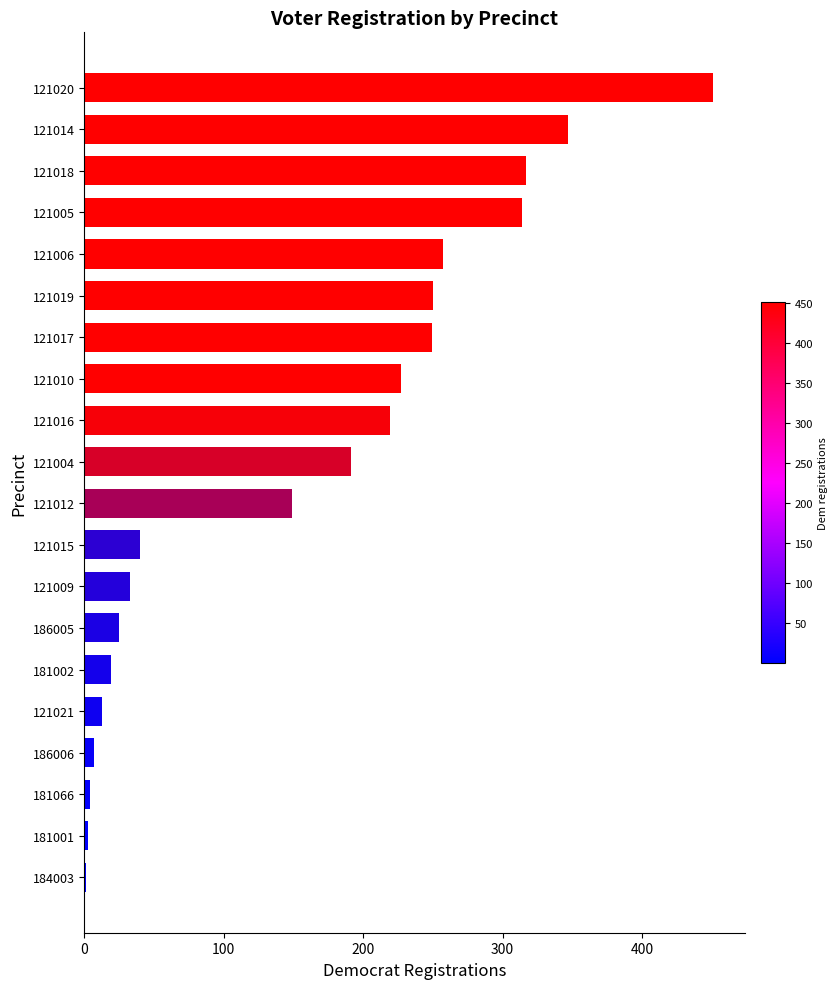

What is the ratio of the value at 121010 to the value at 121006?

0.9